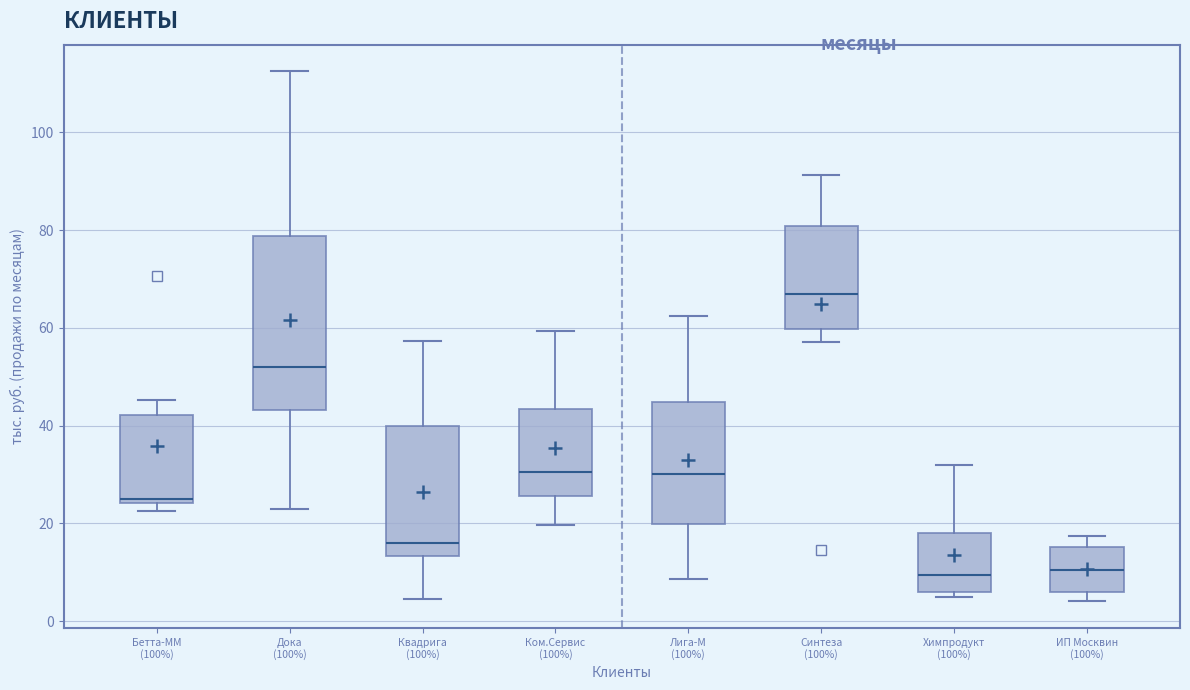

Which box has the highest median line?

Синтеза (100%)